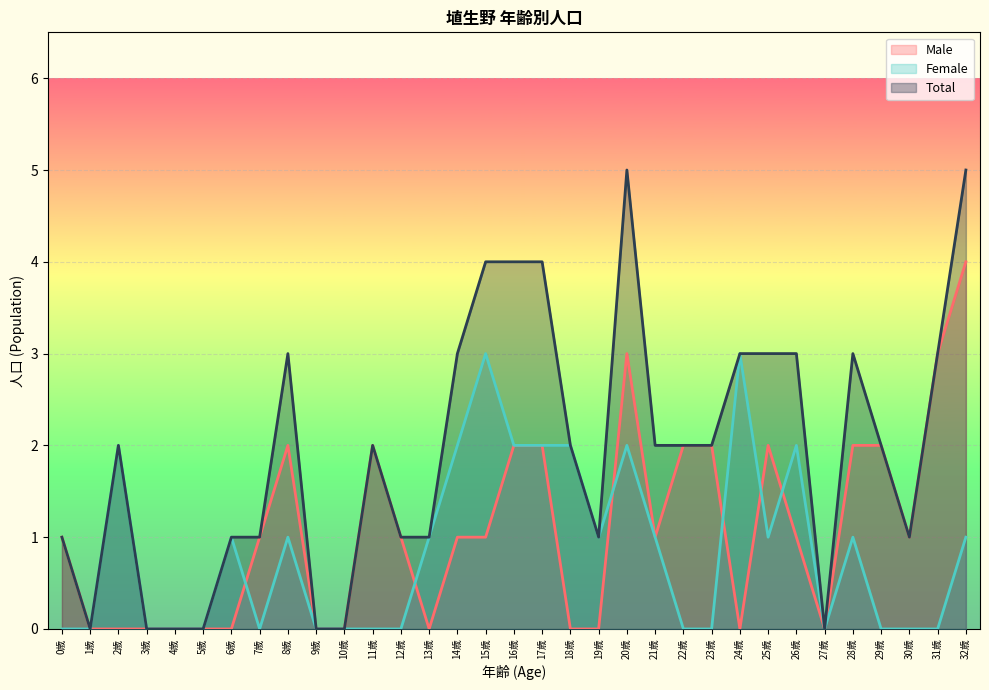

Reading left to right, transcribe all the data shown in this chart.

Male: 0歳=1	1歳=0	2歳=0	3歳=0	4歳=0	5歳=0	6歳=0	7歳=1	8歳=2	9歳=0	10歳=0	11歳=2	12歳=1	13歳=0	14歳=1	15歳=1	16歳=2	17歳=2	18歳=0	19歳=0	20歳=3	21歳=1	22歳=2	23歳=2	24歳=0	25歳=2	26歳=1	27歳=0	28歳=2	29歳=2	30歳=1	31歳=3	32歳=4
Female: 0歳=0	1歳=0	2歳=2	3歳=0	4歳=0	5歳=0	6歳=1	7歳=0	8歳=1	9歳=0	10歳=0	11歳=0	12歳=0	13歳=1	14歳=2	15歳=3	16歳=2	17歳=2	18歳=2	19歳=1	20歳=2	21歳=1	22歳=0	23歳=0	24歳=3	25歳=1	26歳=2	27歳=0	28歳=1	29歳=0	30歳=0	31歳=0	32歳=1
Total: 0歳=1	1歳=0	2歳=2	3歳=0	4歳=0	5歳=0	6歳=1	7歳=1	8歳=3	9歳=0	10歳=0	11歳=2	12歳=1	13歳=1	14歳=3	15歳=4	16歳=4	17歳=4	18歳=2	19歳=1	20歳=5	21歳=2	22歳=2	23歳=2	24歳=3	25歳=3	26歳=3	27歳=0	28歳=3	29歳=2	30歳=1	31歳=3	32歳=5